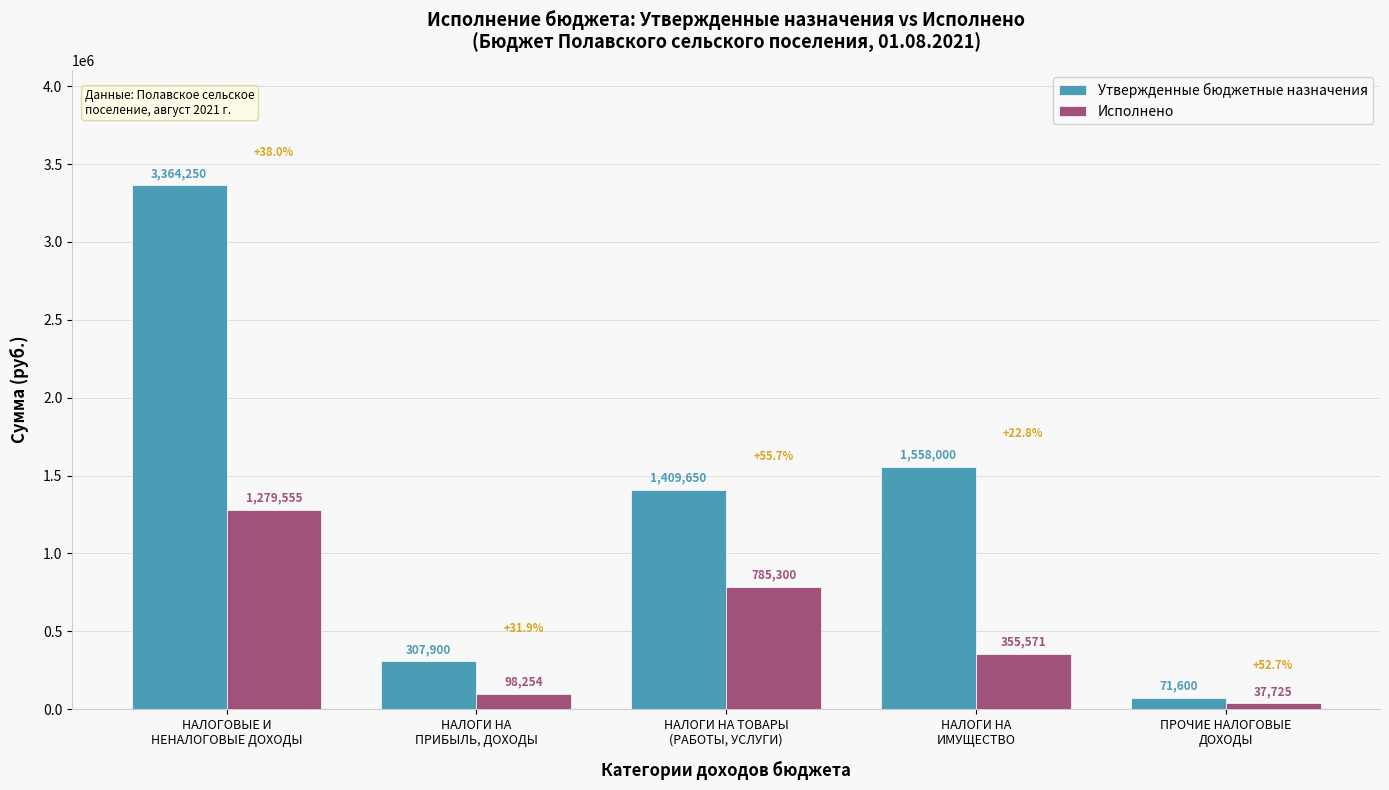

Is the value of Исполнено at НАЛОГОВЫЕ И
НЕНАЛОГОВЫЕ ДОХОДЫ greater than the value of Утвержденные бюджетные назначения at НАЛОГОВЫЕ И
НЕНАЛОГОВЫЕ ДОХОДЫ?

No